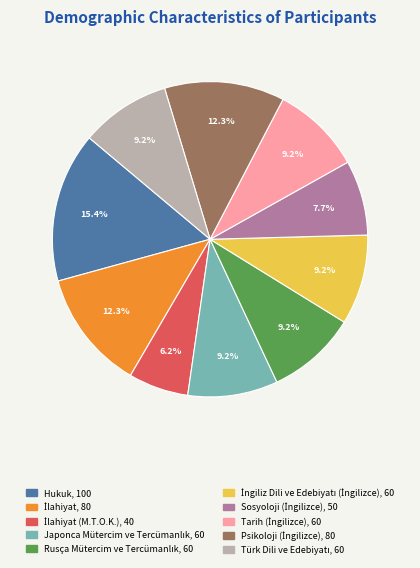

Count the number of slices in the pie.

10